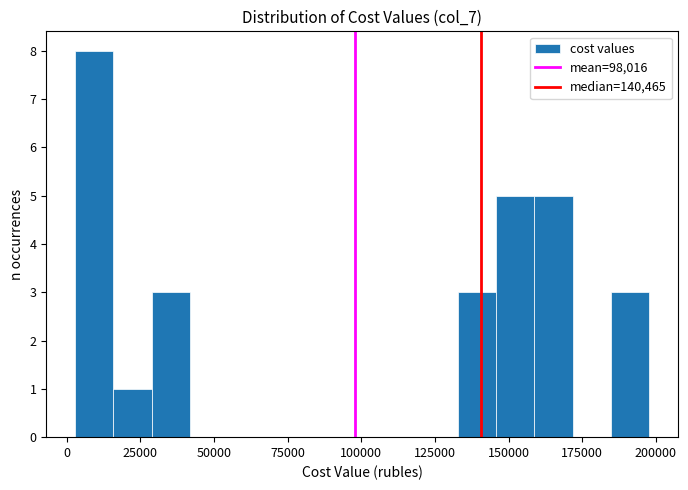

Around what value on the x-axis is the tallest bar? Give the approximate position of its centre, as read against the axis.

10000